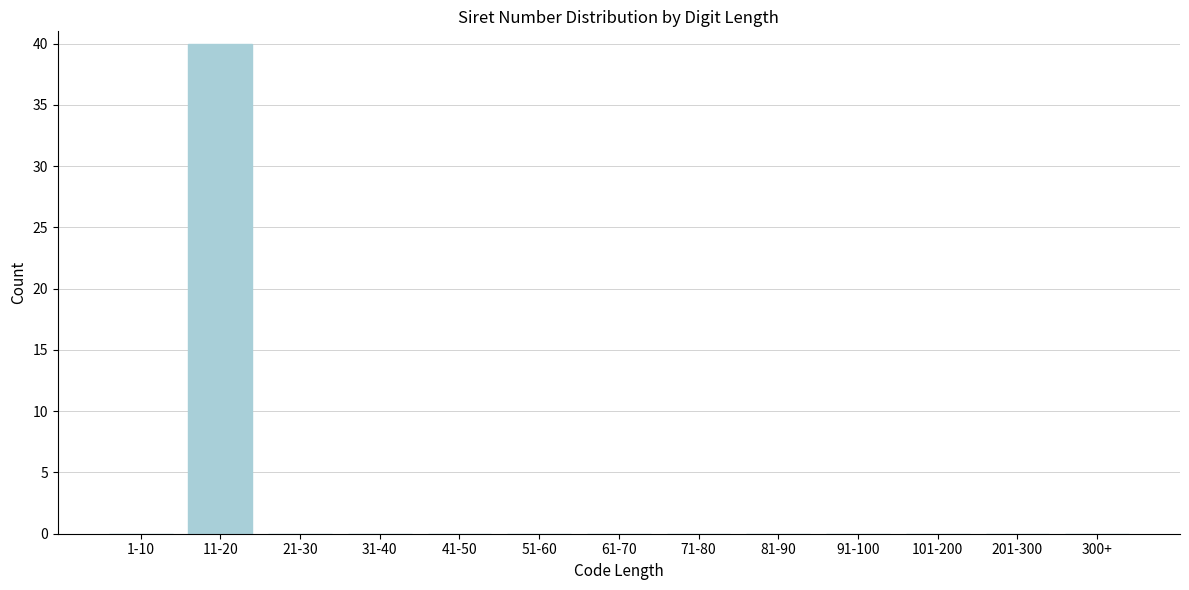

Reading right to left, what are all the values shown in this chart?

300+=0	201-300=0	101-200=0	91-100=0	81-90=0	71-80=0	61-70=0	51-60=0	41-50=0	31-40=0	21-30=0	11-20=40	1-10=0